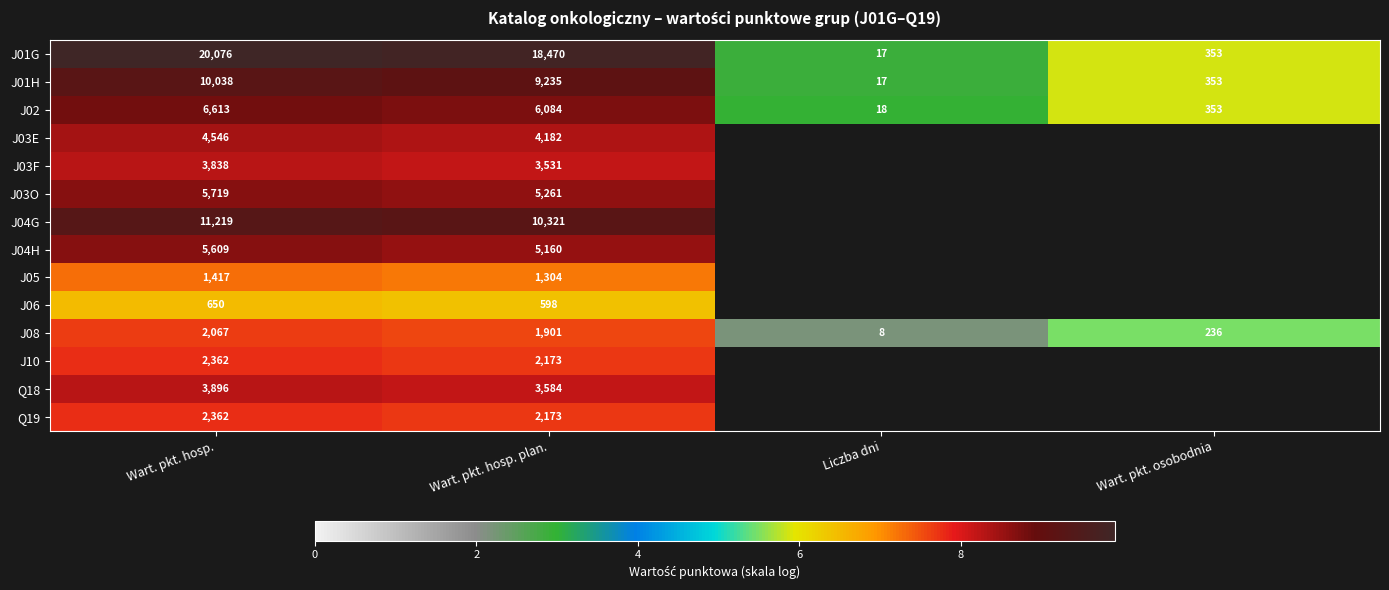

What is the lowest value of the J10 series?

7.7